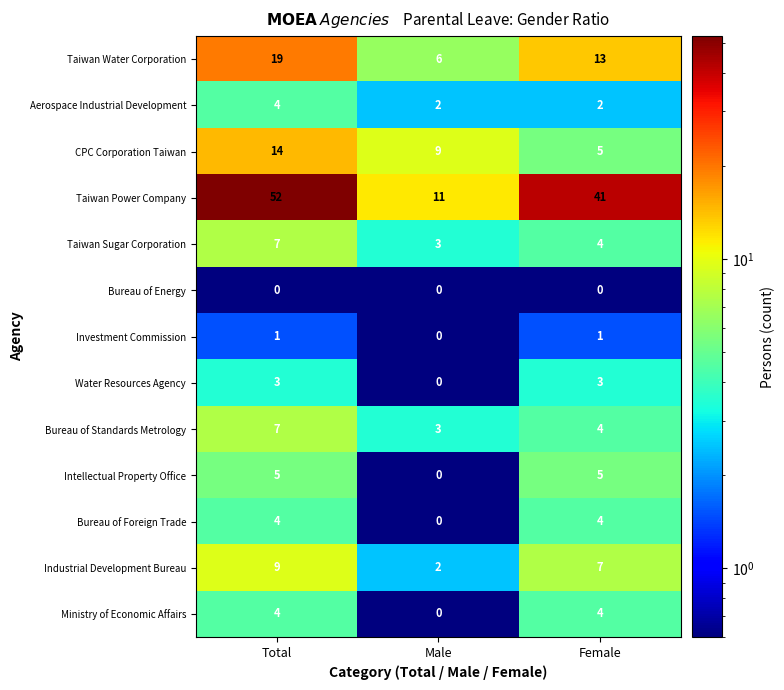

What is the difference between the maximum and minimum values in the Bureau of Foreign Trade series?

4